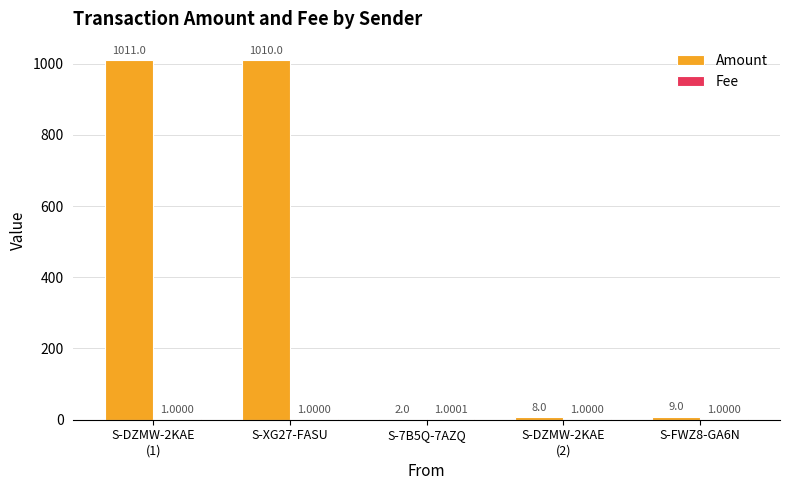

Which series has the largest range (max minus min)?

Amount